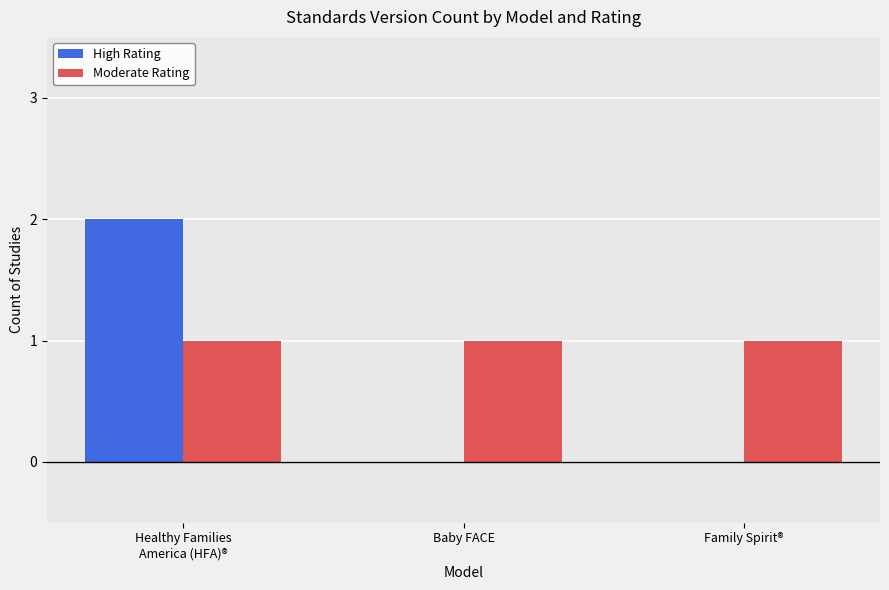

How many series are shown in this chart?

2